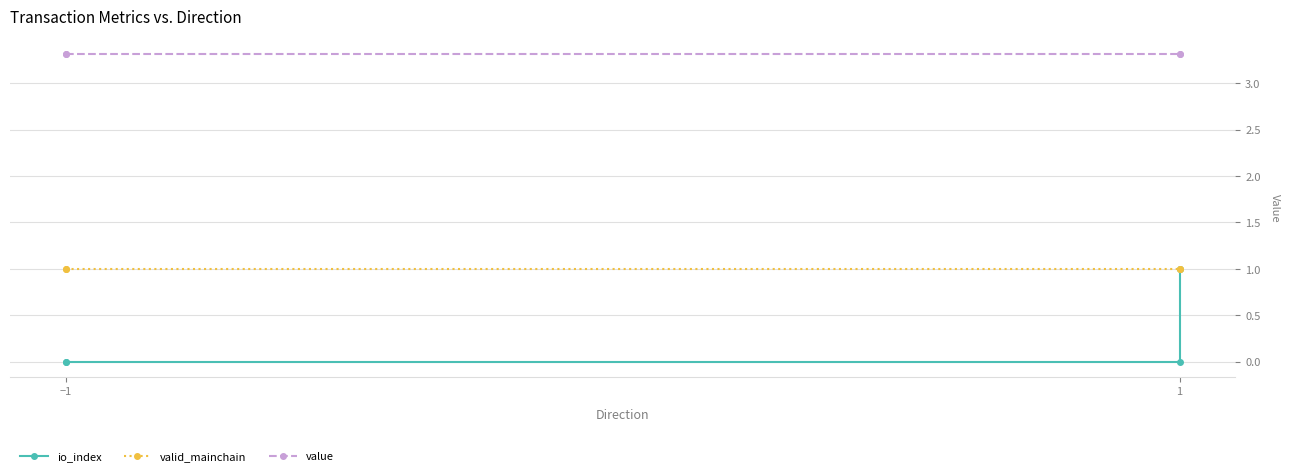

Does the chart have visible grid lines?

Yes